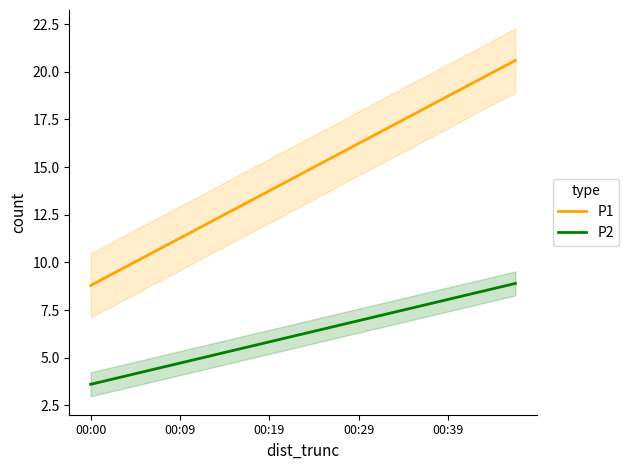

What is the difference between the highest and lowest values at 7?

7.6